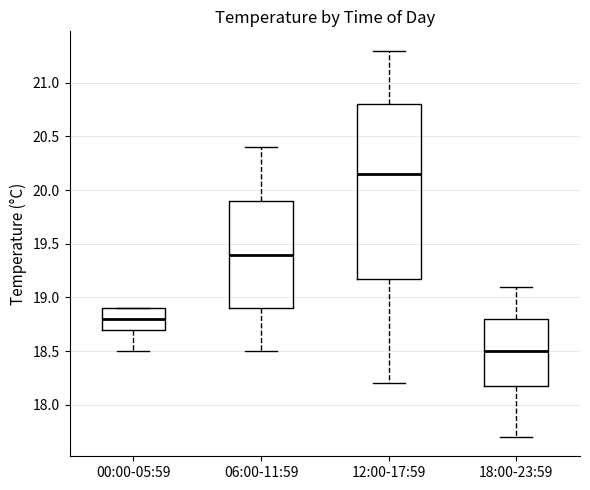

Which box is the tallest, from its lower edge to its upper edge?

12:00-17:59